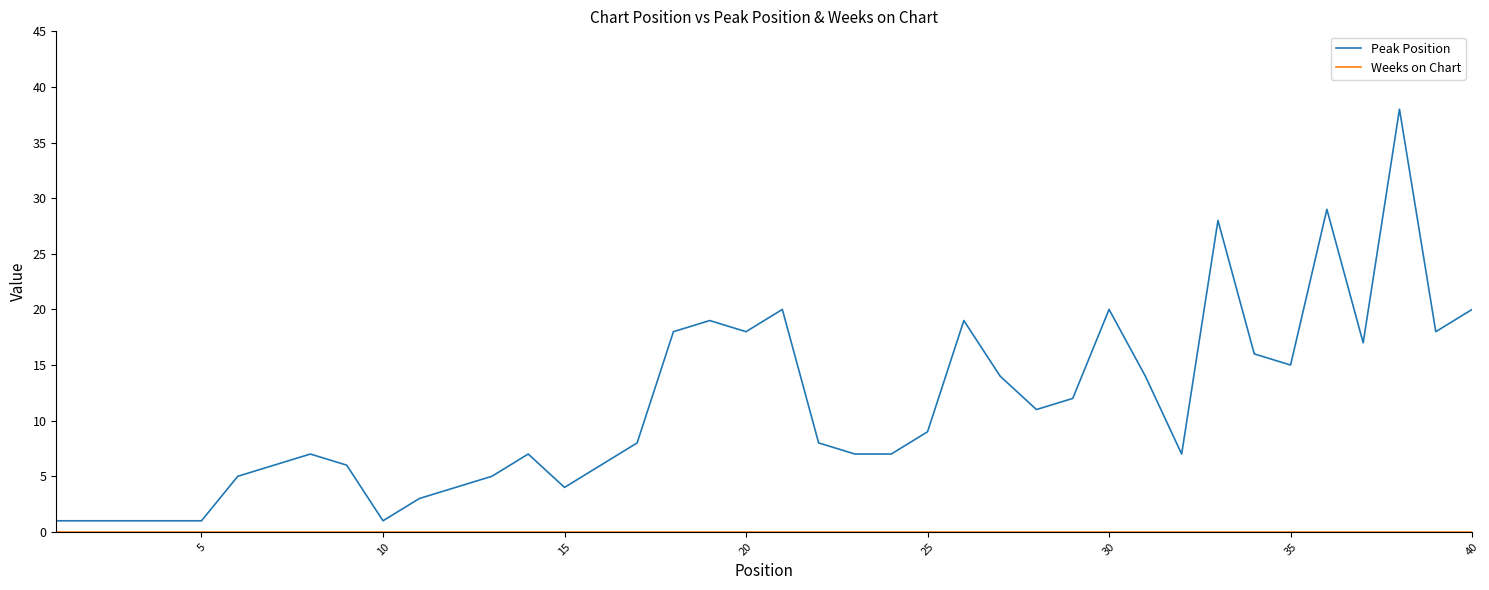

Which series has the widest spread of values?

Peak Position